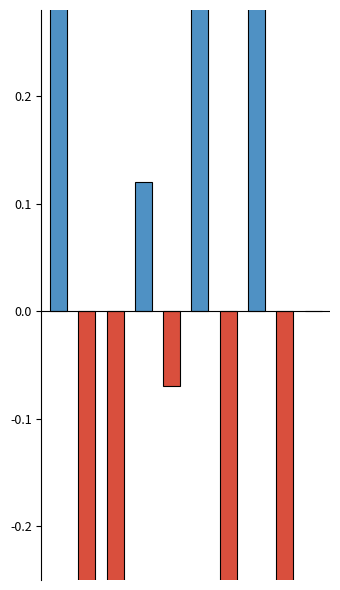

What is the change in value from 1 to 6?

+0.3